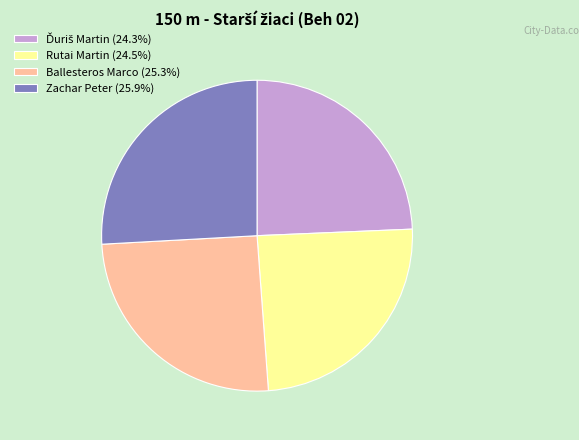

Does any single category account for the majority?

No